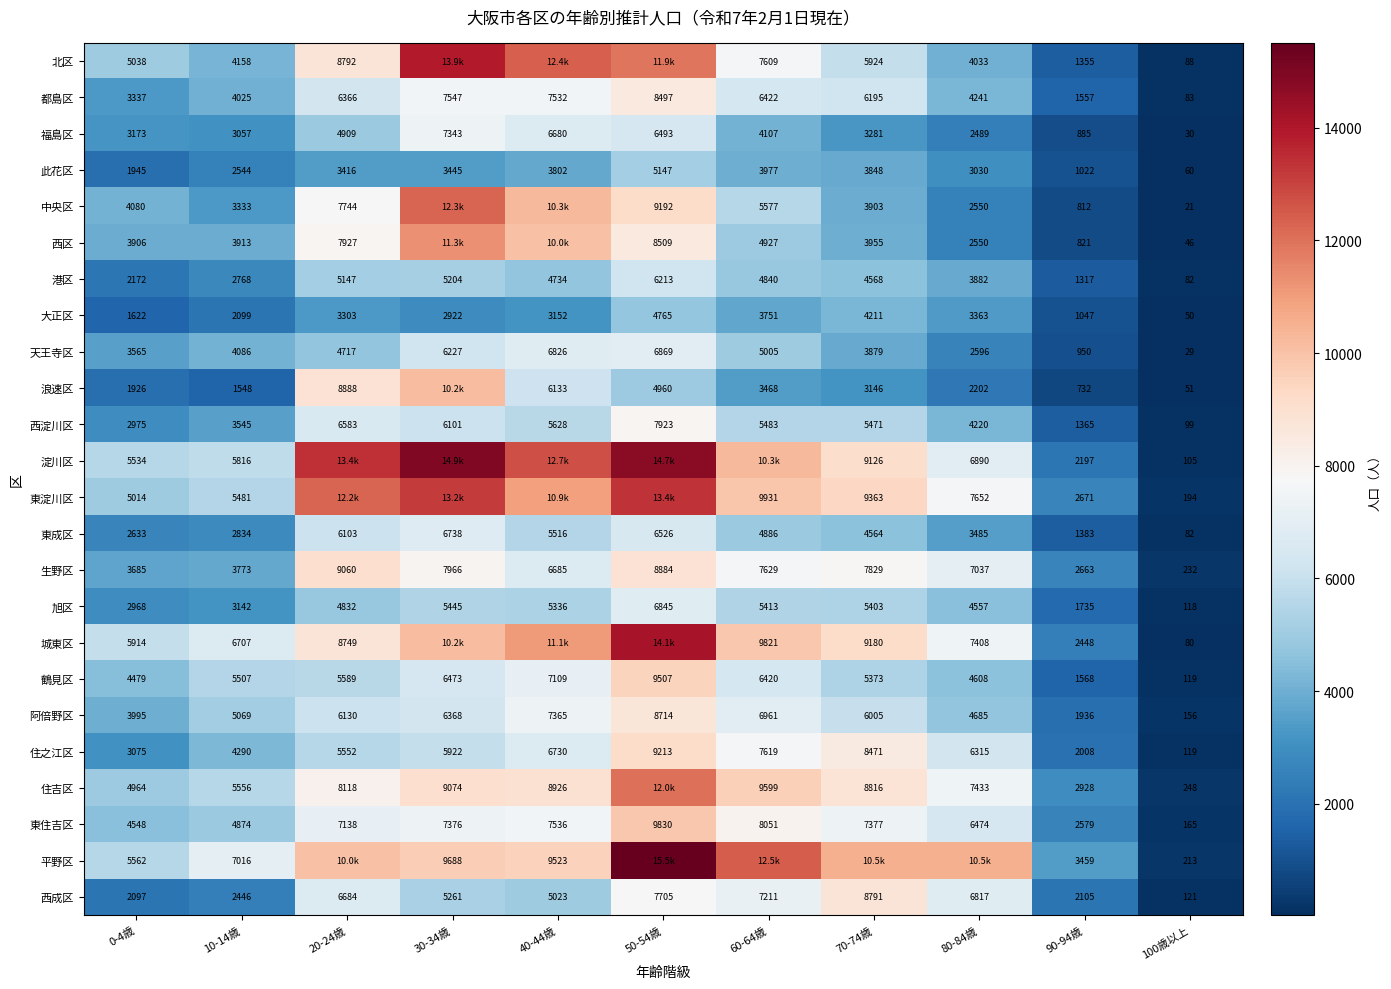

What is the difference between the highest and lowest values at 40-44歳?

9578